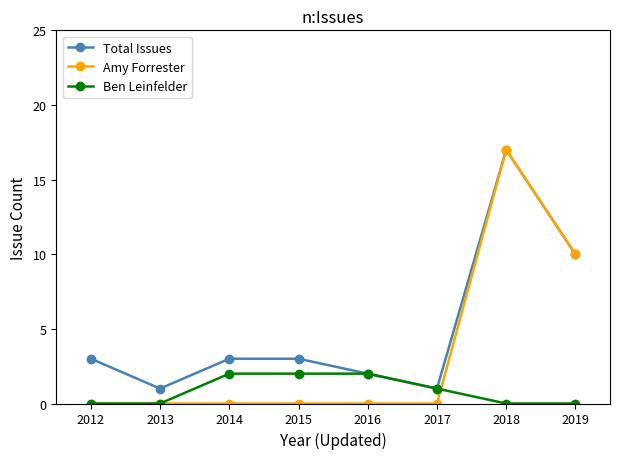

Which series has the largest total across all categories?

Total Issues